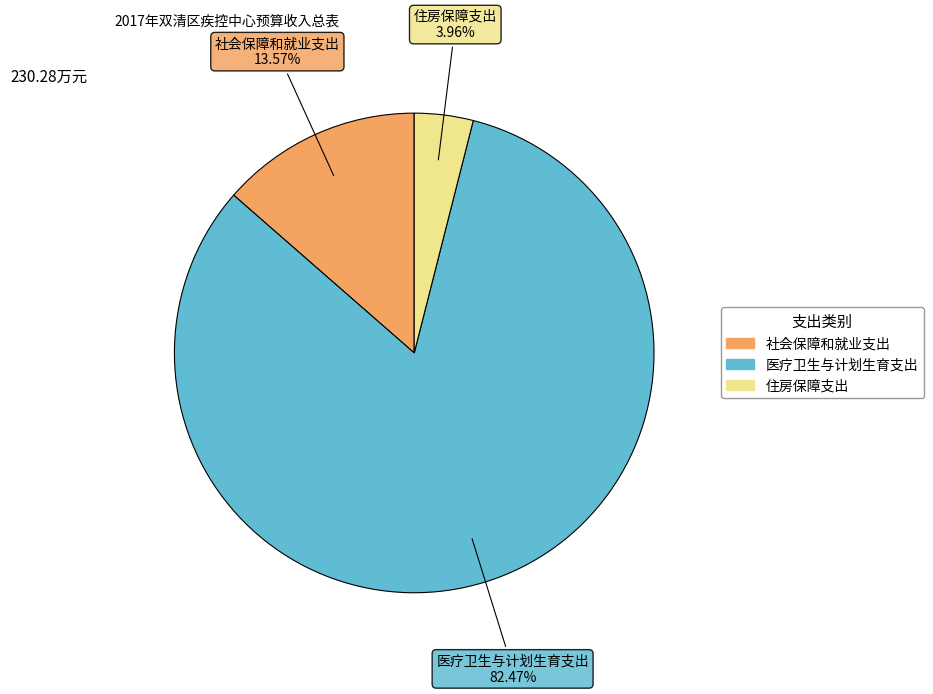

To the nearest percent, what is the difference between the largest and smallest slice percentages?

79%